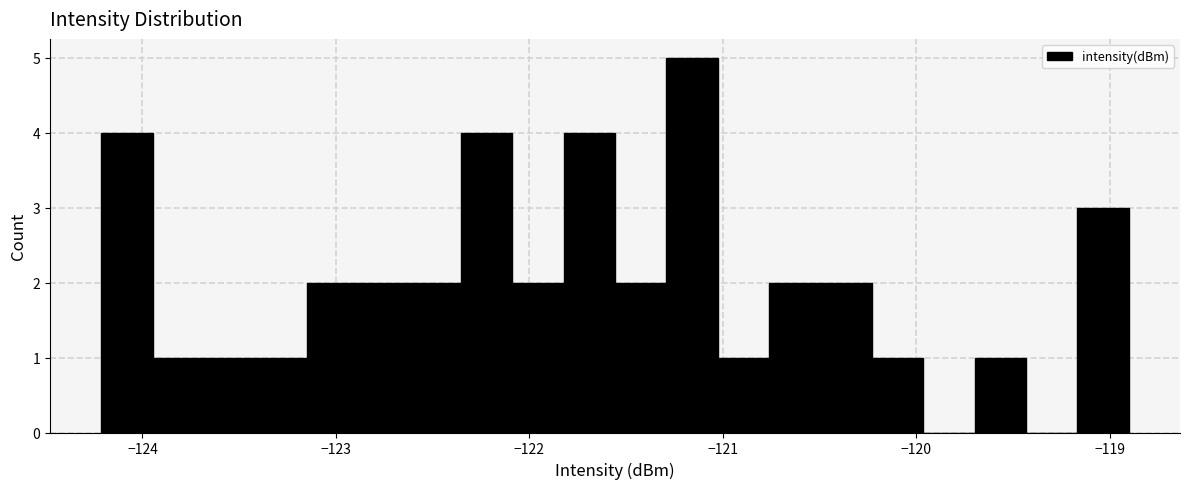

Read against the x-axis, roughly where is the centre of the tallest bar?

-121.2